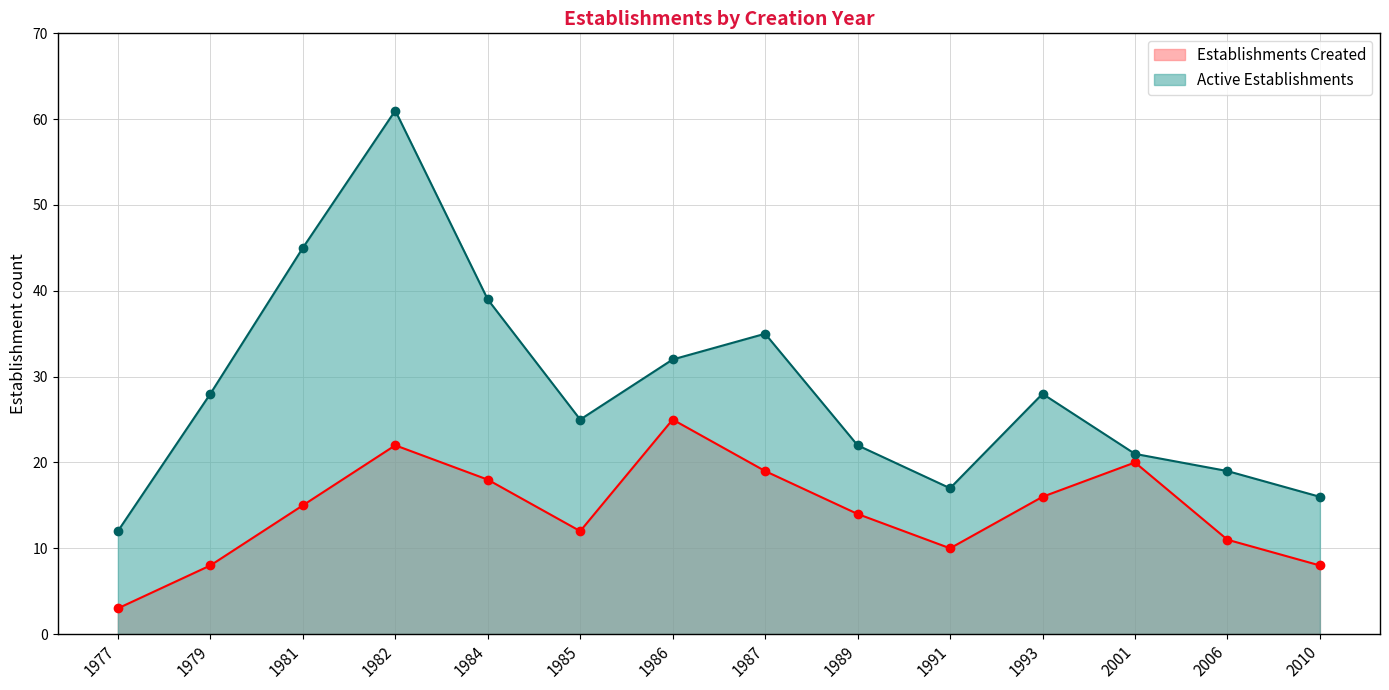

At which label is Active Establishments closest to 36?

1987